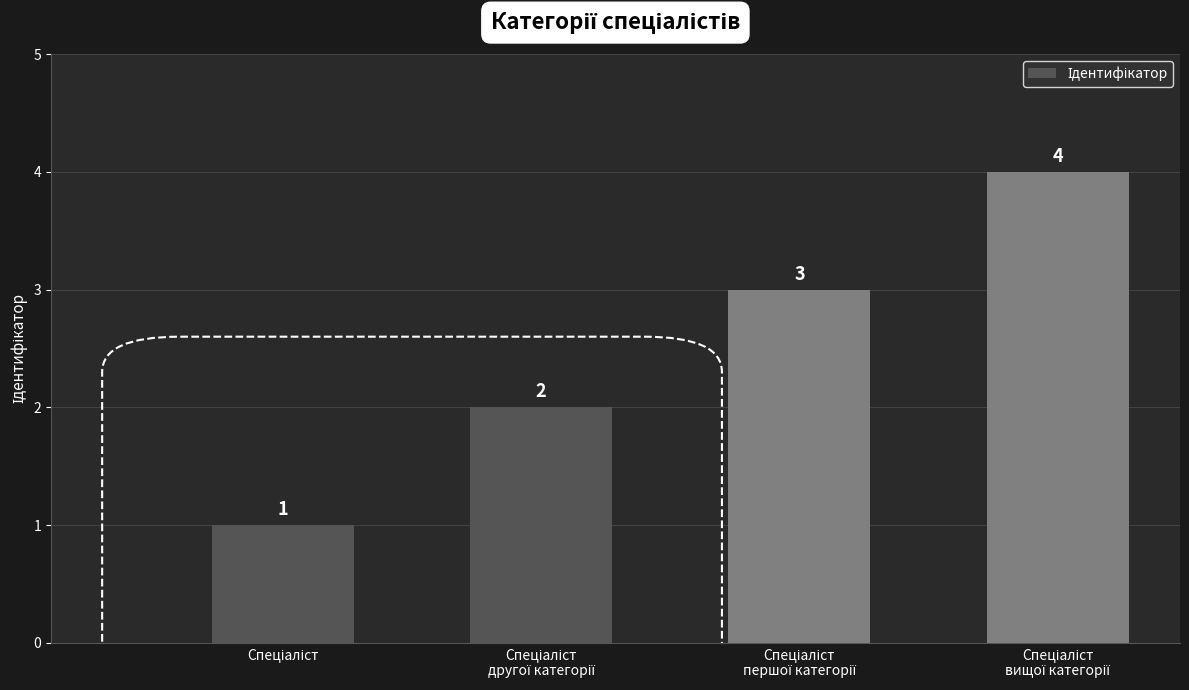

What is the maximum value shown in the chart?

4